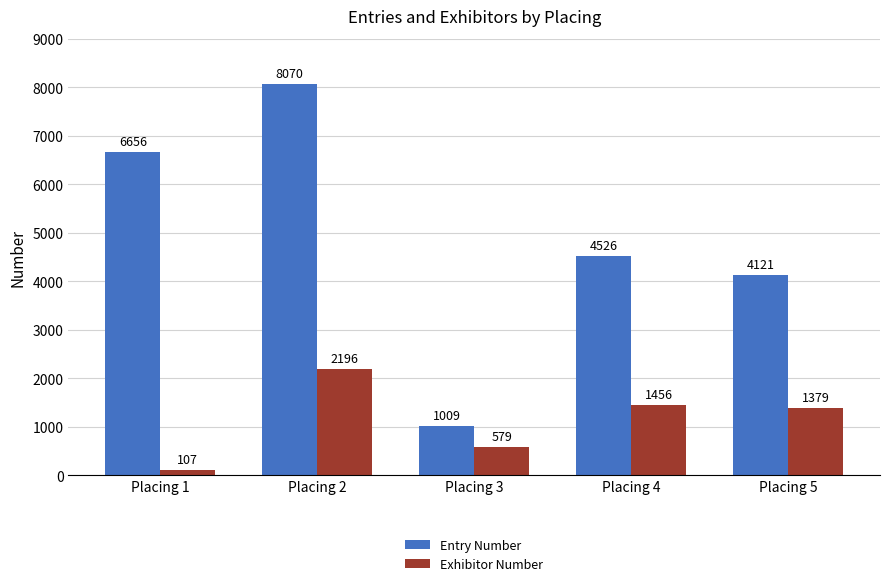

What is the difference between the second highest and minimum values in the Exhibitor Number series?

1349